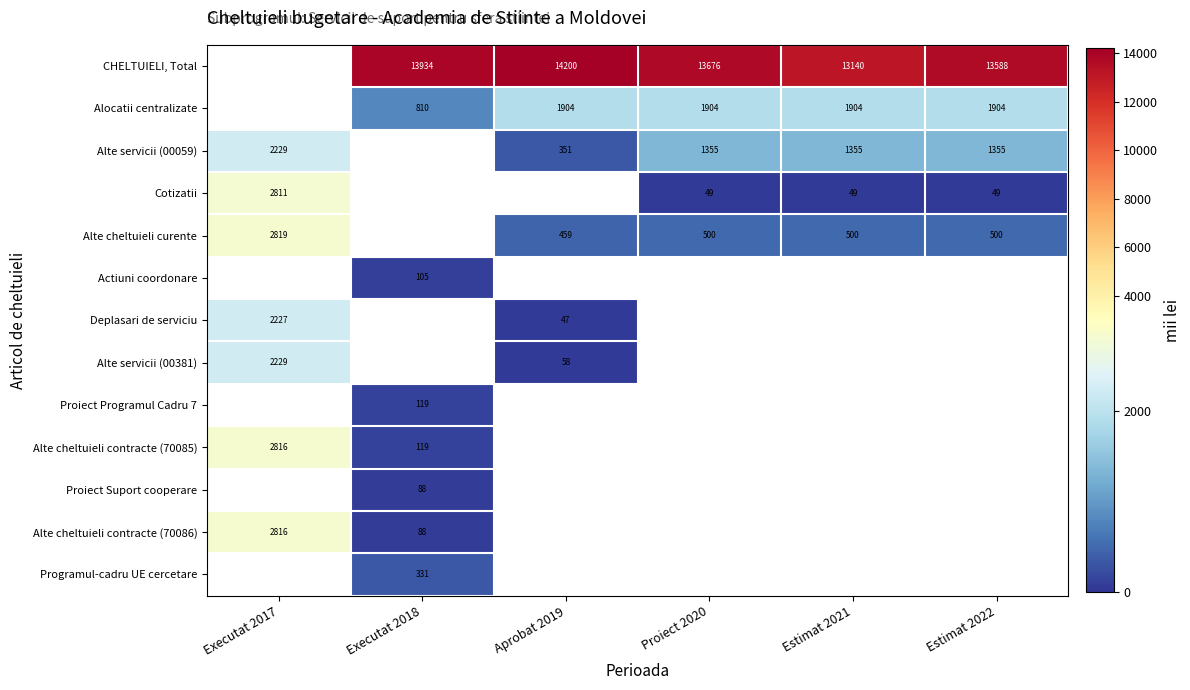

Which category has the lowest value across all series?

Aprobat 2019